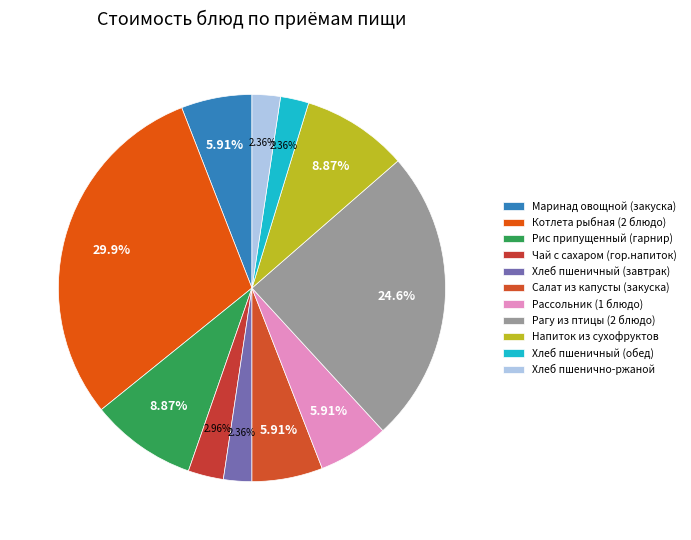

Is Рис припущенный (гарнир) the majority of the pie?

No